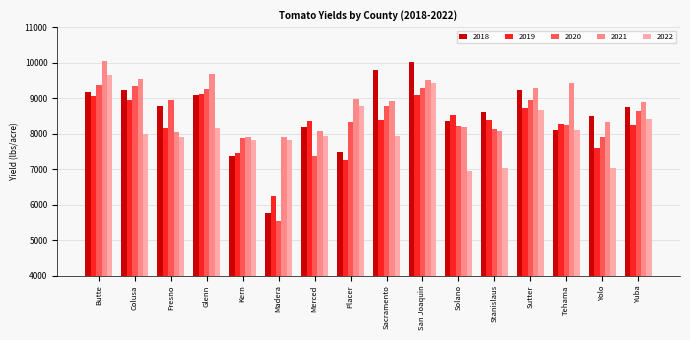

What is the approximate value of 2019 at Placer?

7241.7